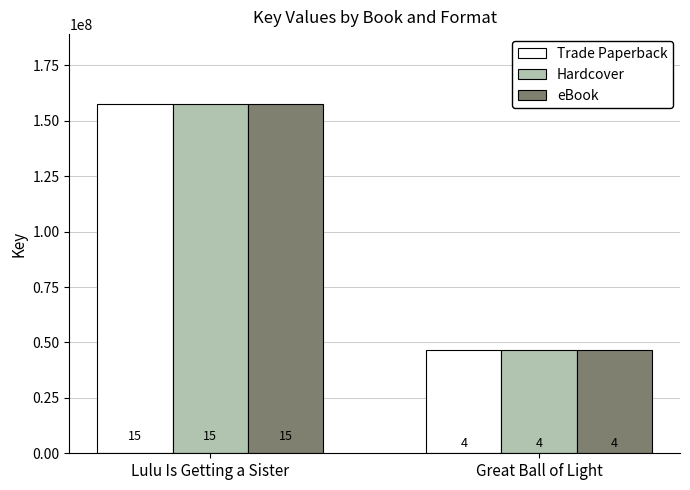

True or false: eBook has a value of 73609808 at Great Ball of Light.

False